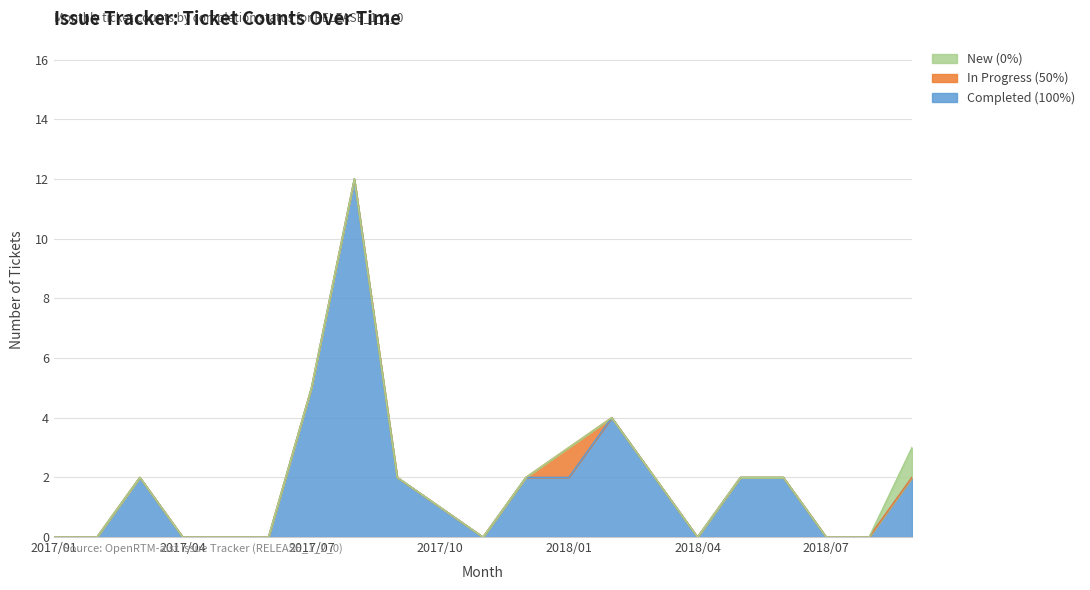

Count the number of data series in this chart.

3